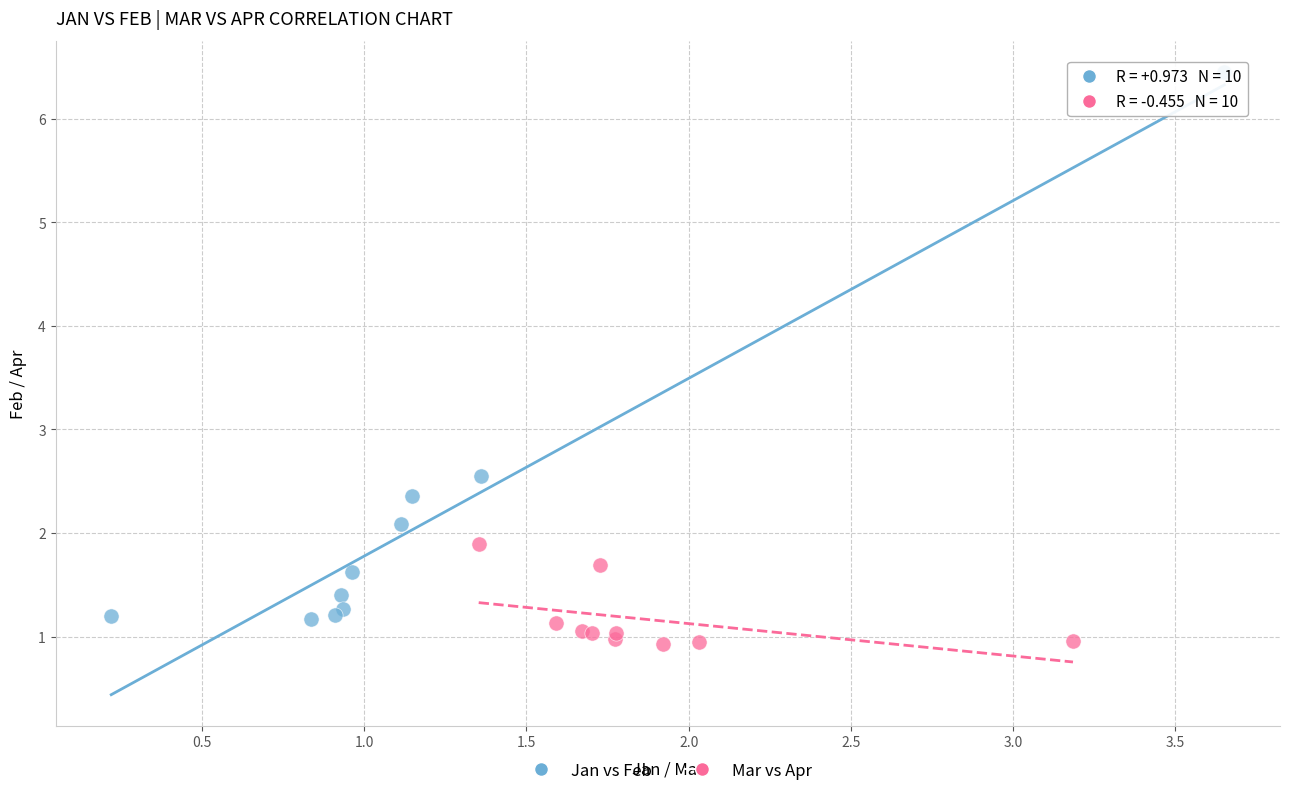

Which series has the largest Y range (max minus min)?

Jan vs Feb